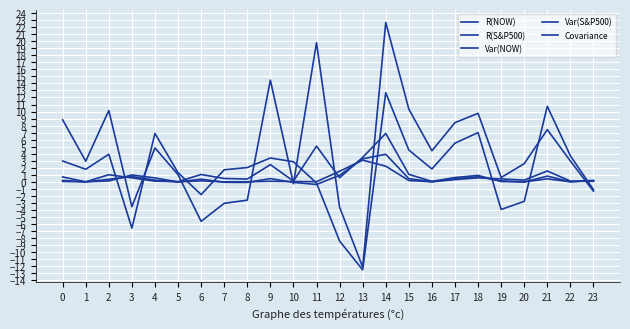

Does the chart have visible grid lines?

Yes